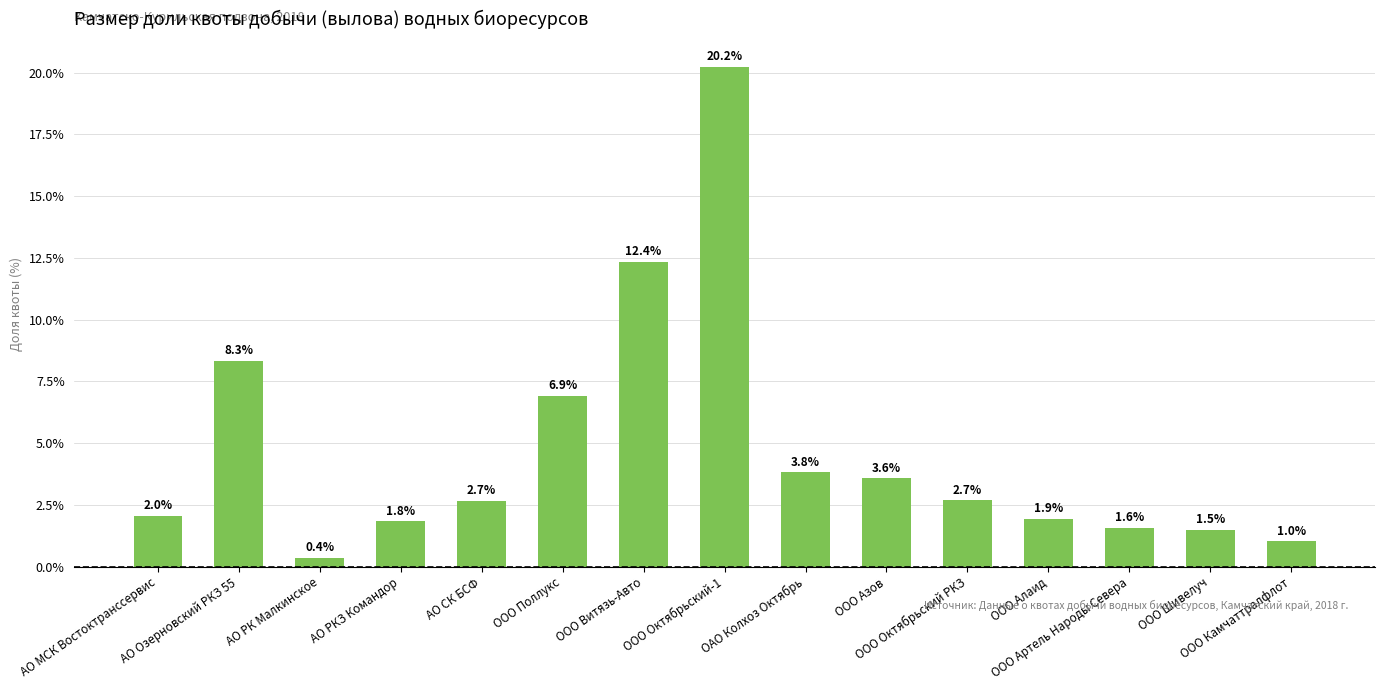

What is the label of the 9th bar from the right?

ООО Витязь-Авто